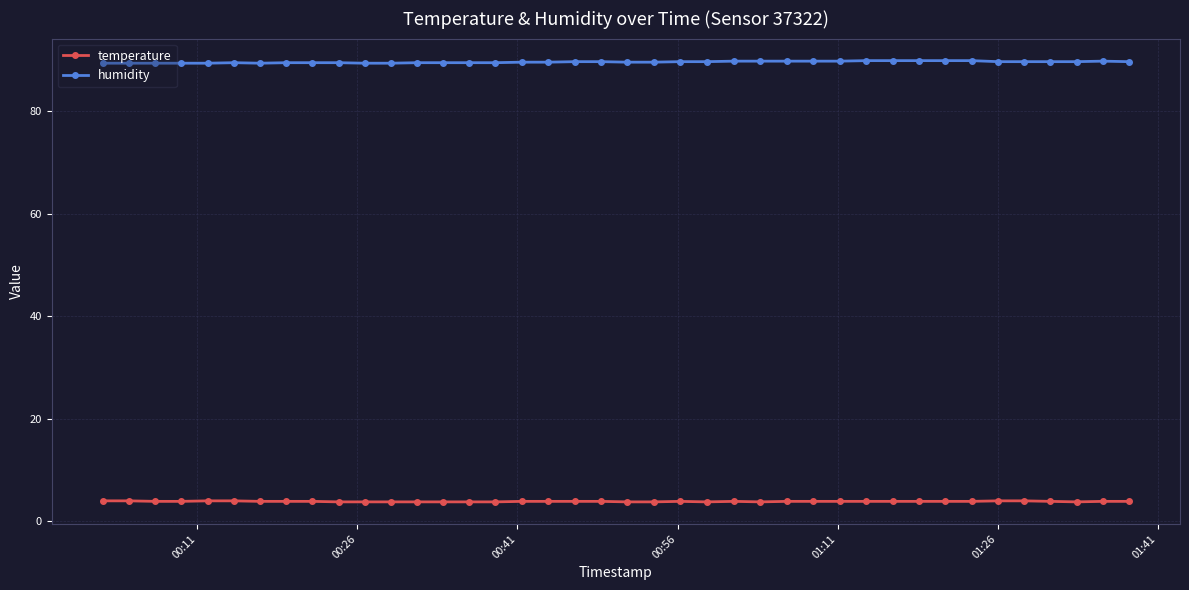

True or false: temperature has more than 0 interior local peaks.

True